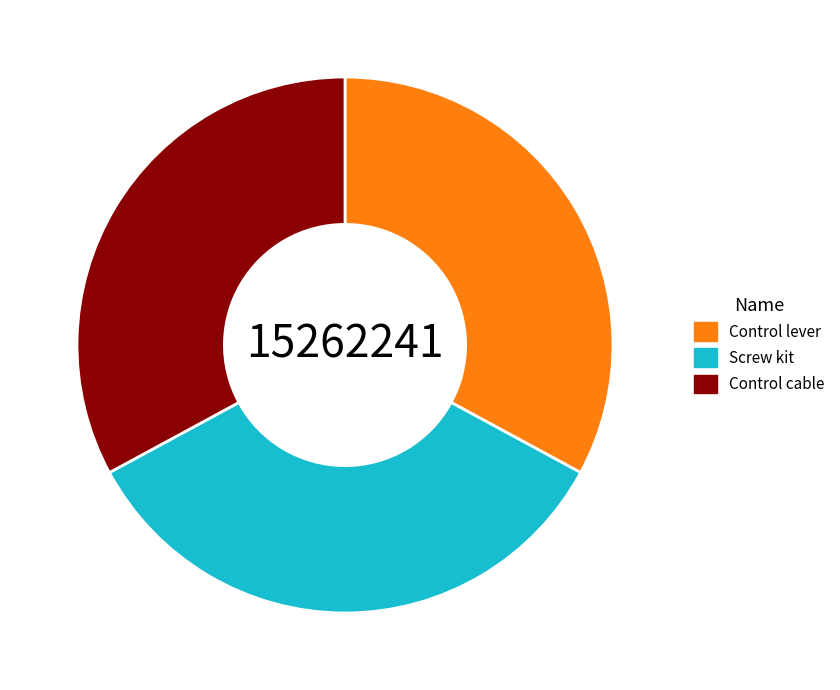

The Control cable slice represents 48% of the pie. True or false?

False